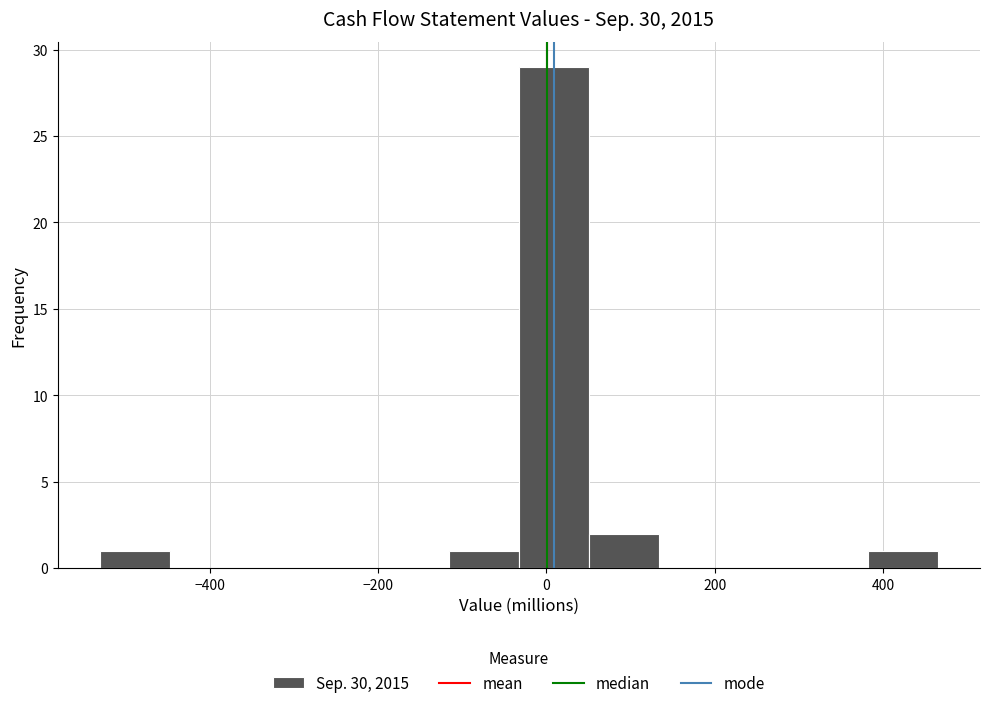

Reading left to right, list every bar in this chart as the range it spans on the x-axis followed by its height. Neither the bar edges nor the heights are printed on the chart, so give them approximately, as read against the axes.

-540 to -440: 1
-440 to -360: 0
-360 to -280: 0
-280 to -200: 0
-200 to -120: 0
-120 to -40: 1
-40 to 60: 29
60 to 140: 2
140 to 220: 0
220 to 300: 0
300 to 380: 0
380 to 460: 1